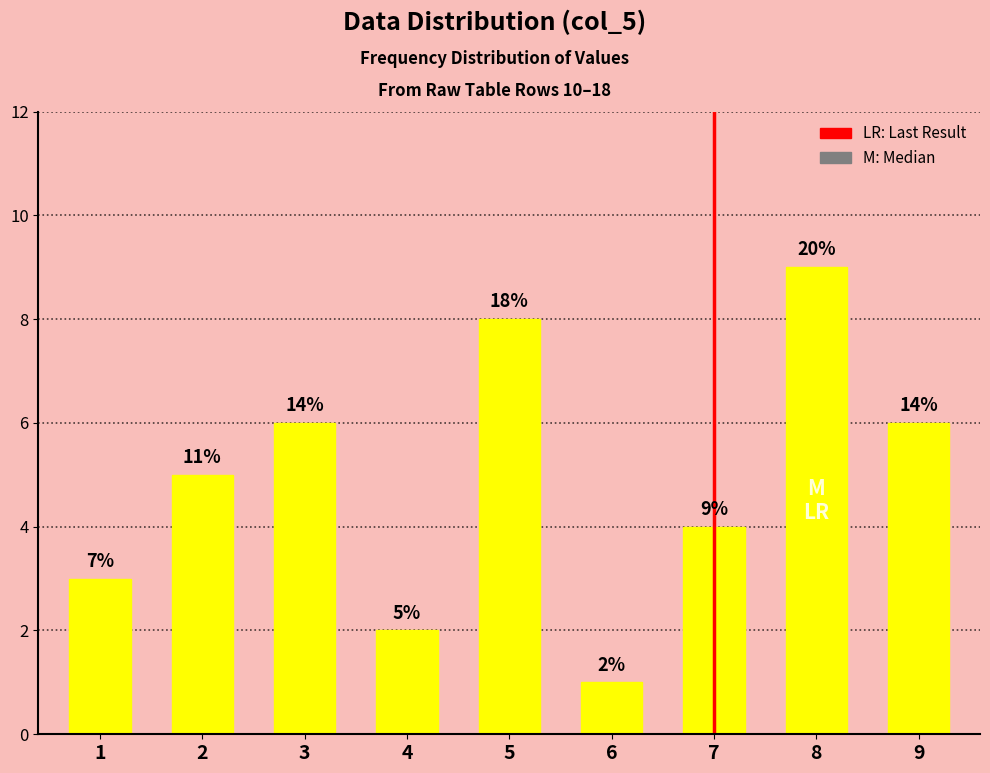

Does the chart contain any negative values?

No